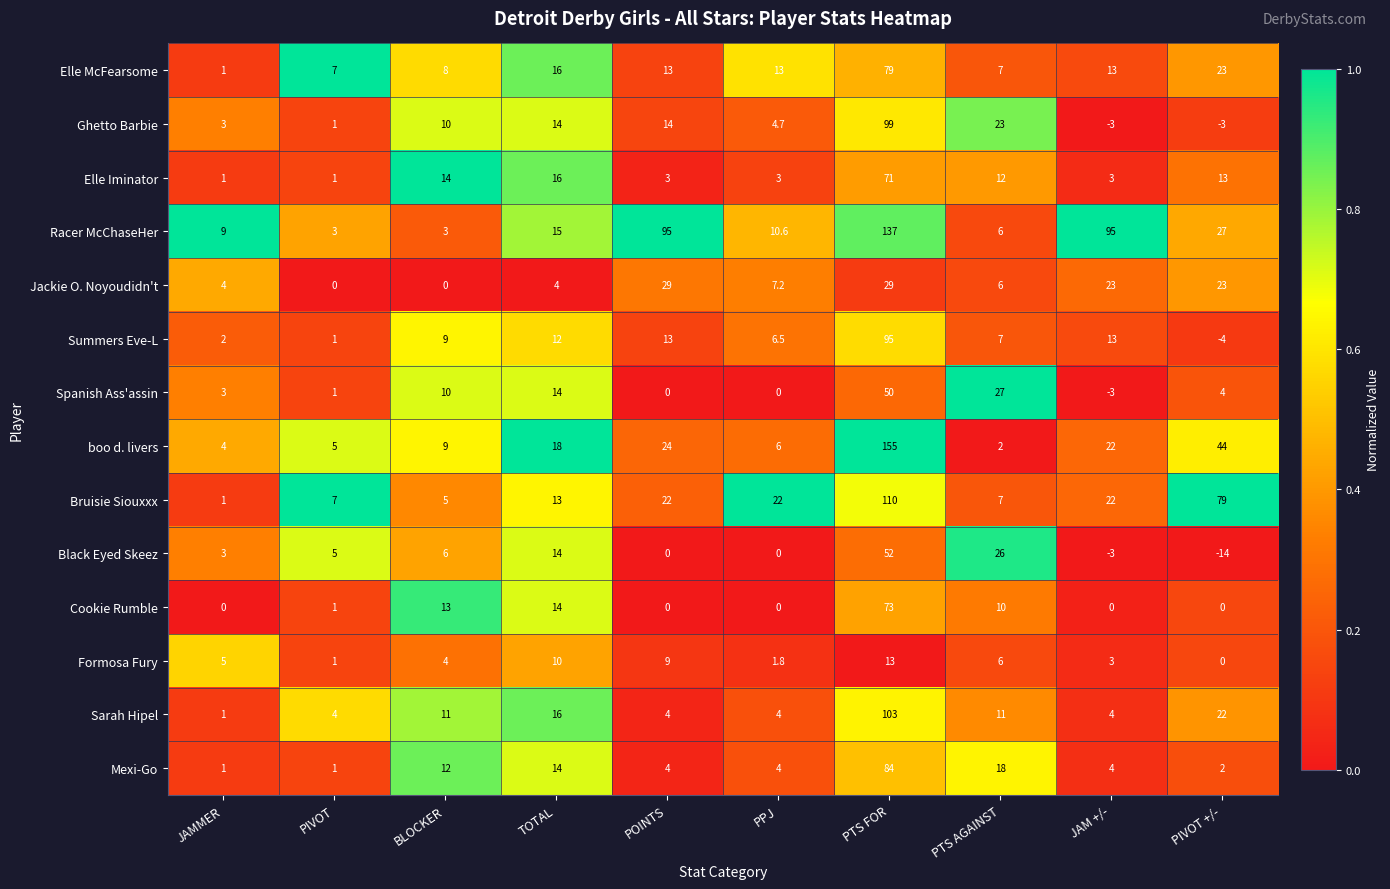

How many data points in Cookie Rumble are less than 1?

5